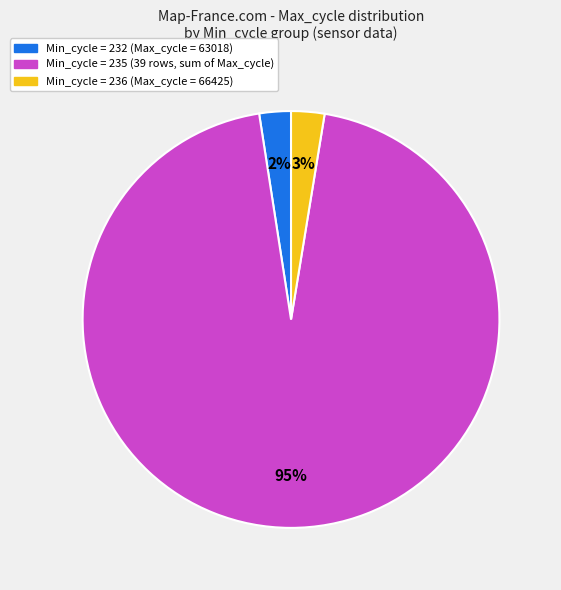

Rank the categories by value from highest to lowest.

Min_cycle = 235 (39 rows, sum of Max_cycle), Min_cycle = 236 (Max_cycle = 66425), Min_cycle = 232 (Max_cycle = 63018)